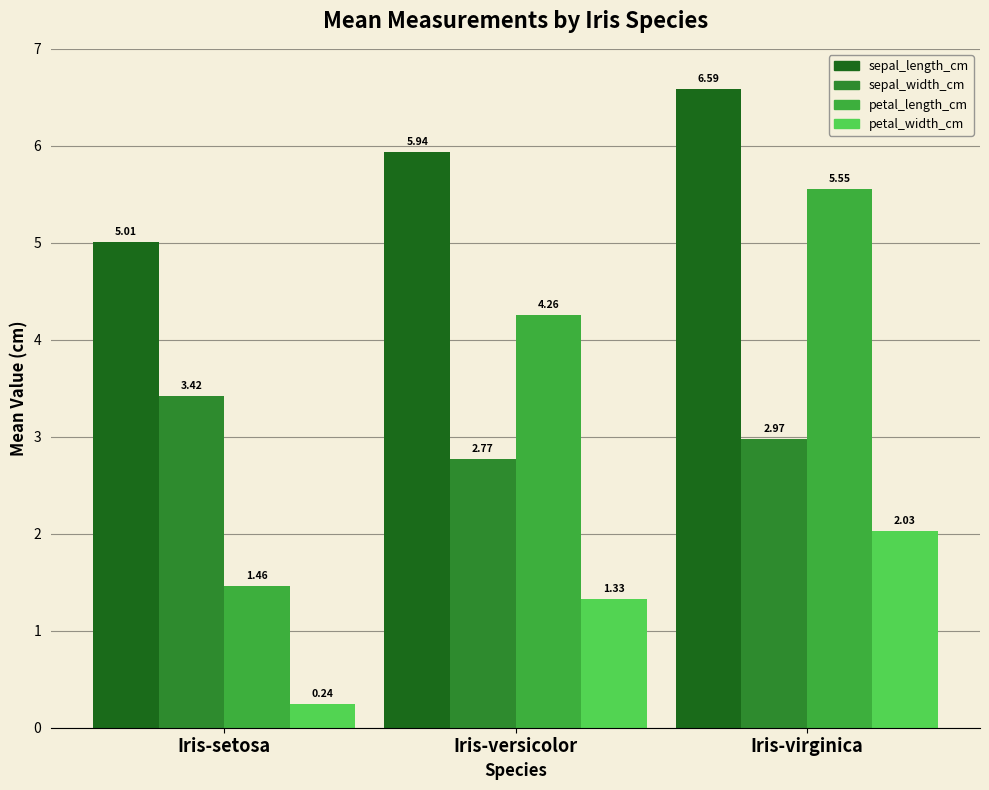

Which category has the lowest value in the sepal_length_cm series?

Iris-setosa